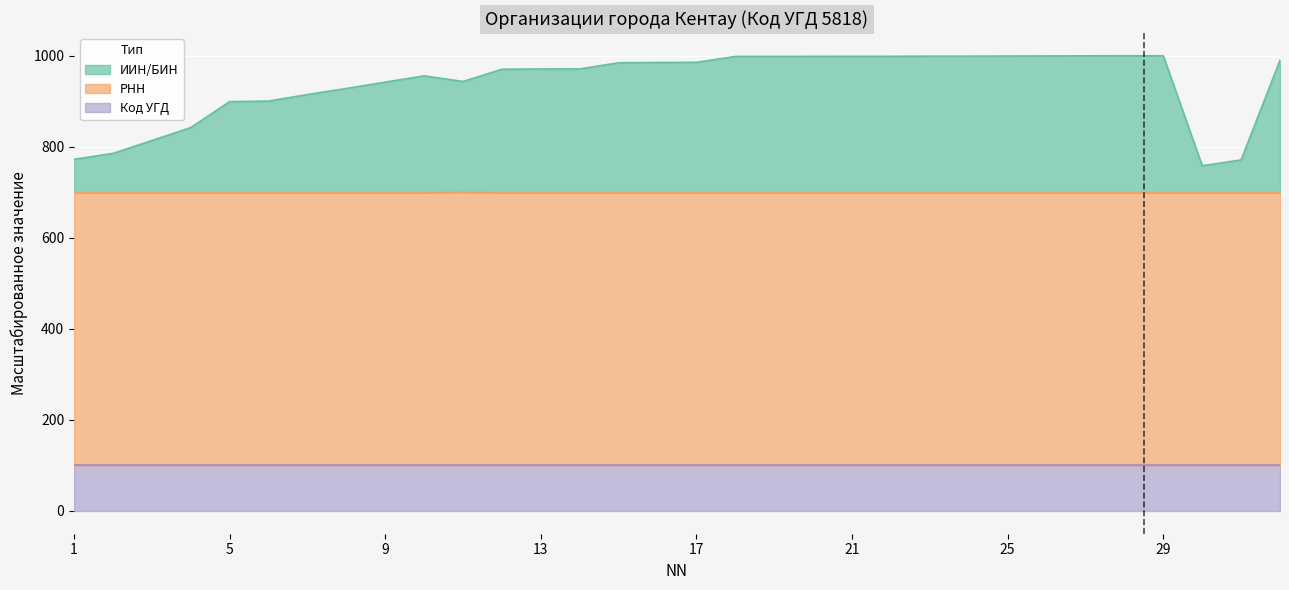

In РНН, how many points are higher than both neighbors (excluding endpoints)?

3